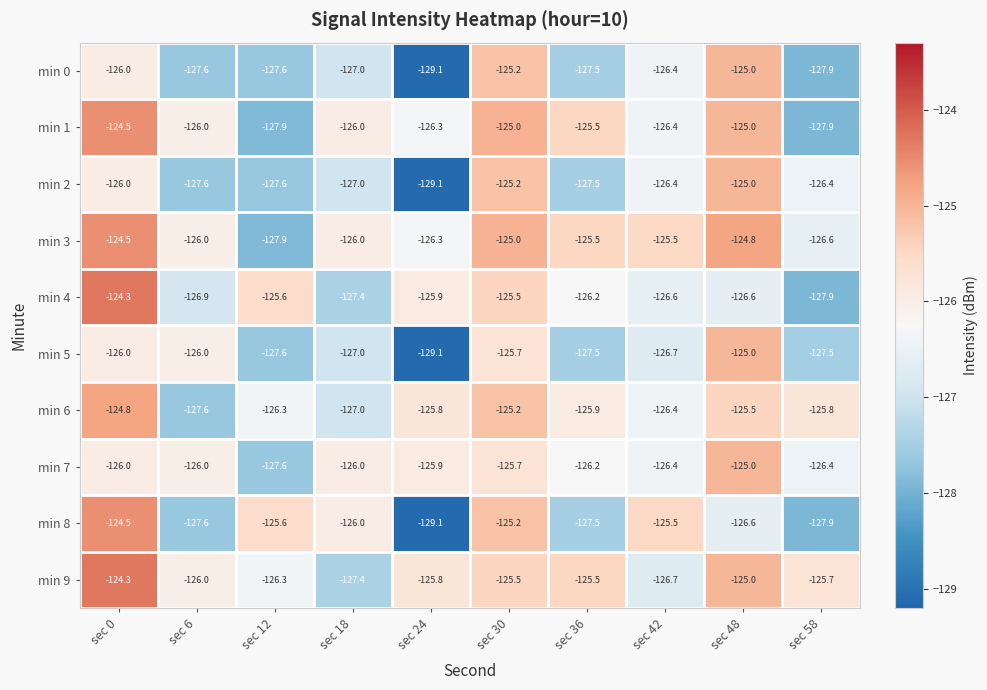

Is it true that min 5 equals -223.8 at sec 42?

False